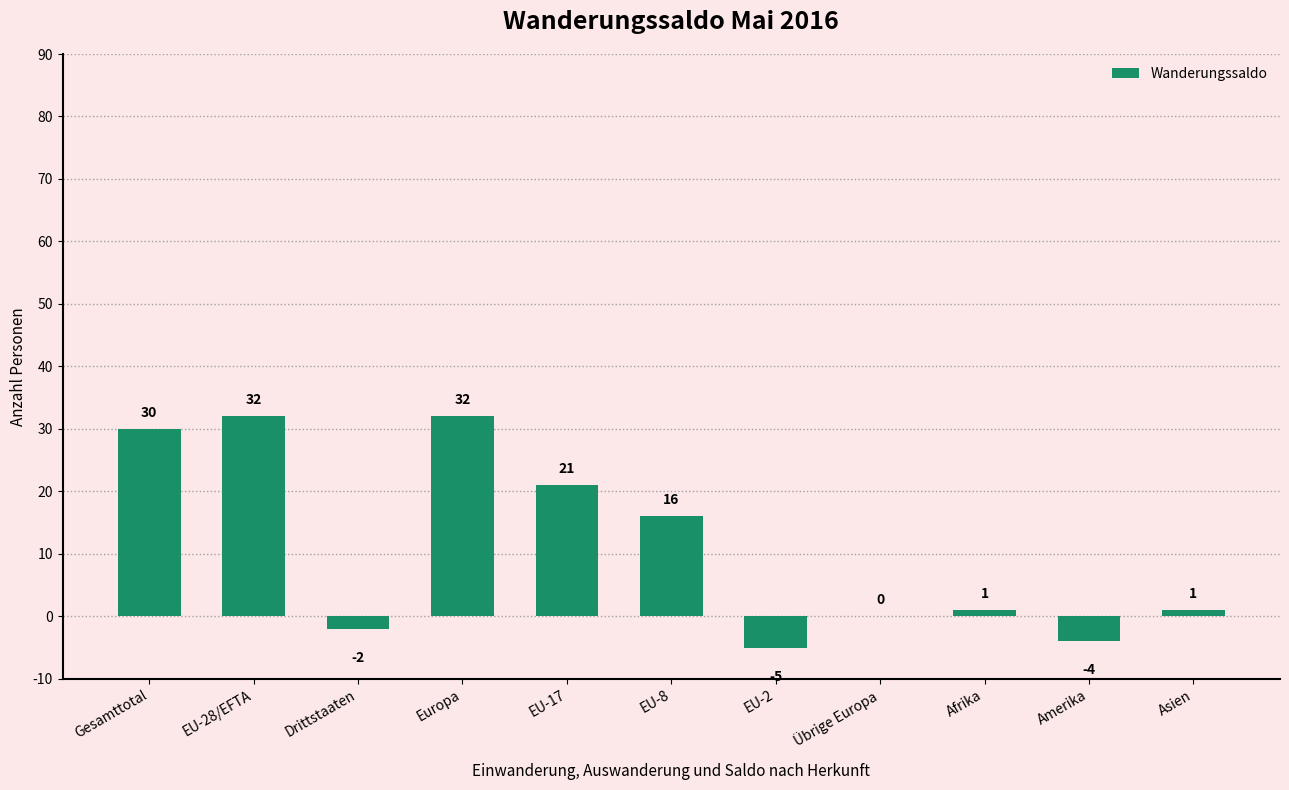

How many categories are shown in the chart?

11